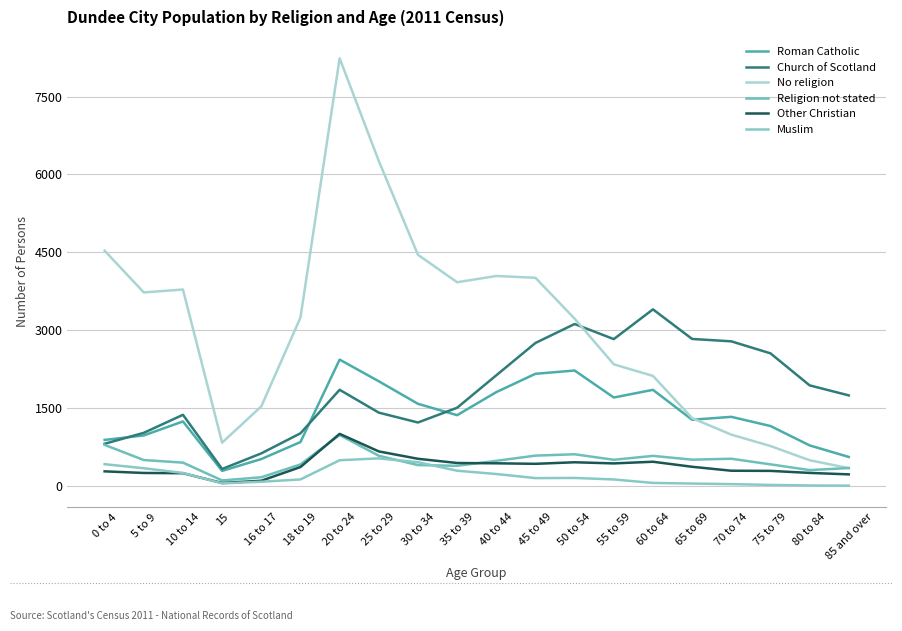

Is this an area chart (filled region under the line)?

No